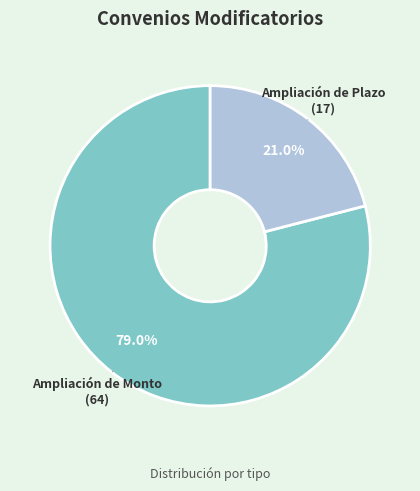

What percentage is the Ampliación de Plazo slice, to the nearest percent?

21%